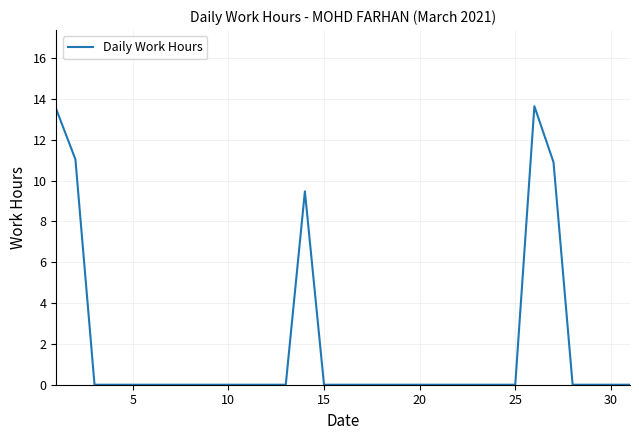

What is the greatest value displayed?

13.6